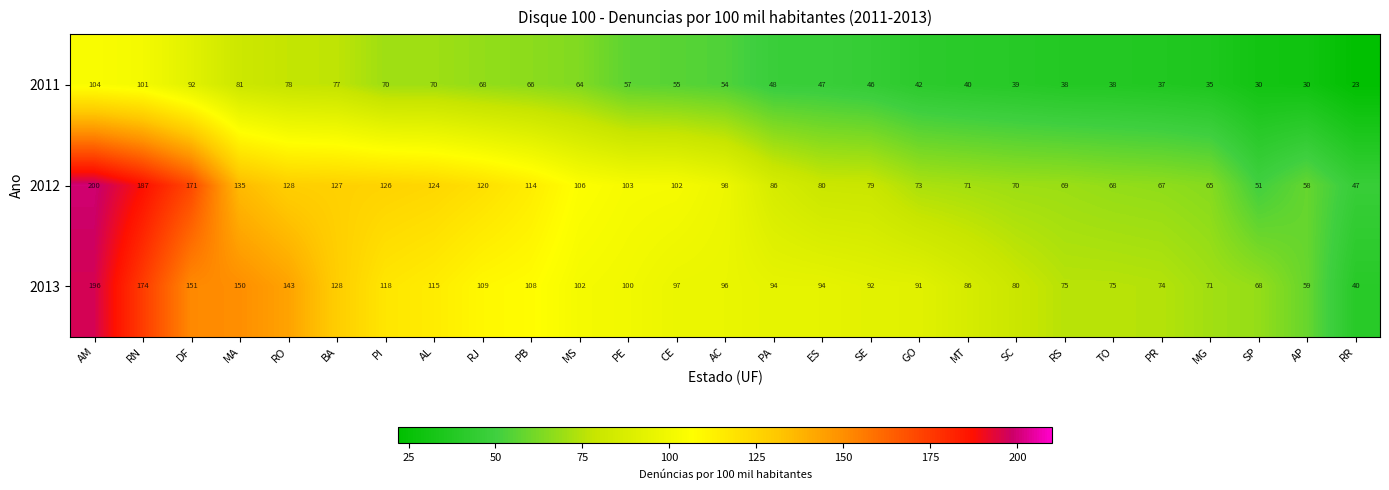

How many values in the 2013 series are below 96?

13